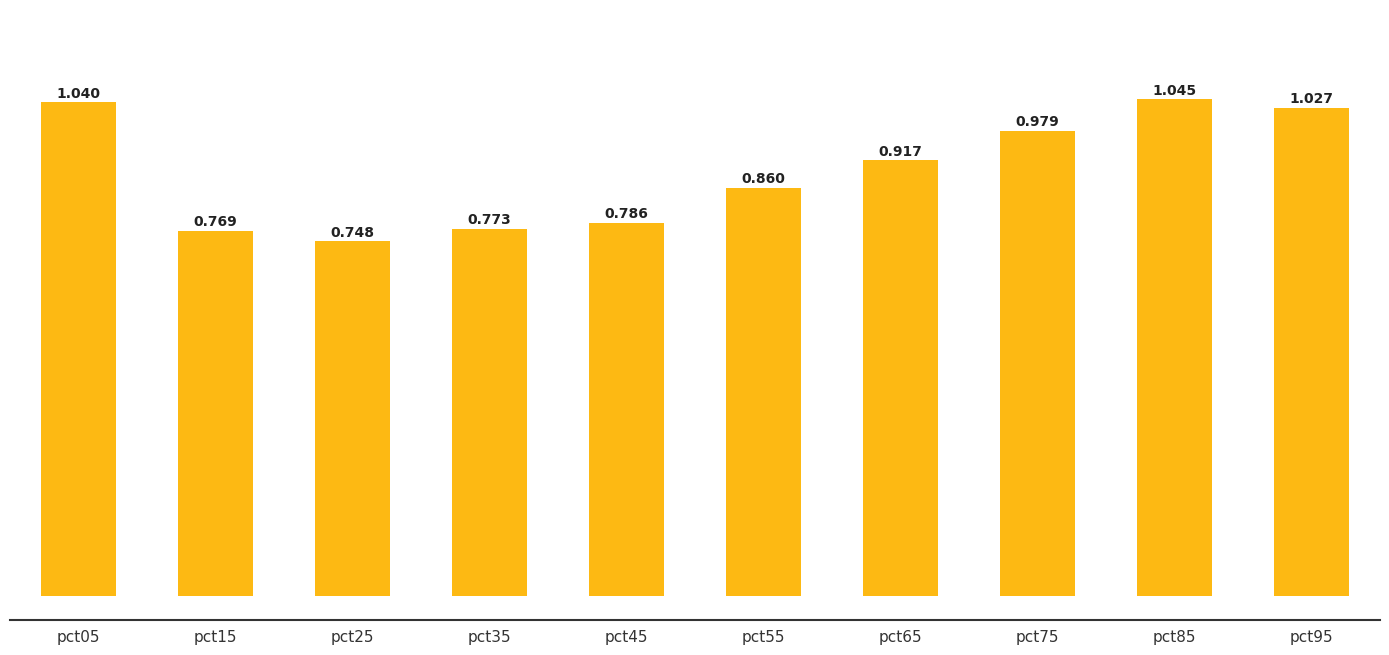

The value at pct15 is 1.2. True or false?

False